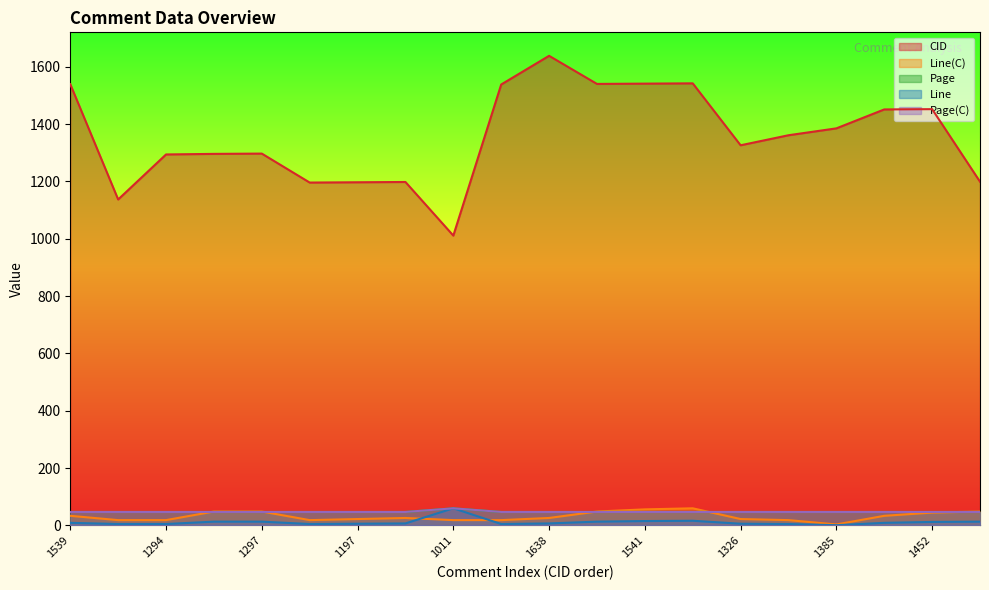

How many interior local peaks does the Page(C) series have?

1